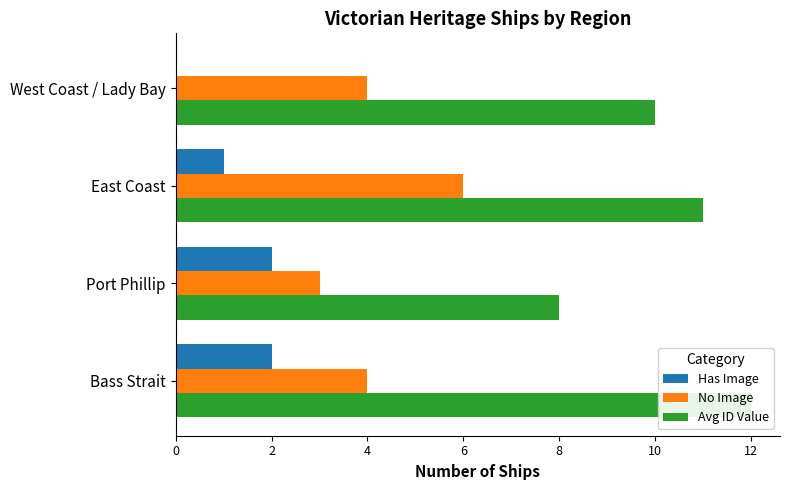

What is the value of the Has Image bar at the 2nd from the left?

2